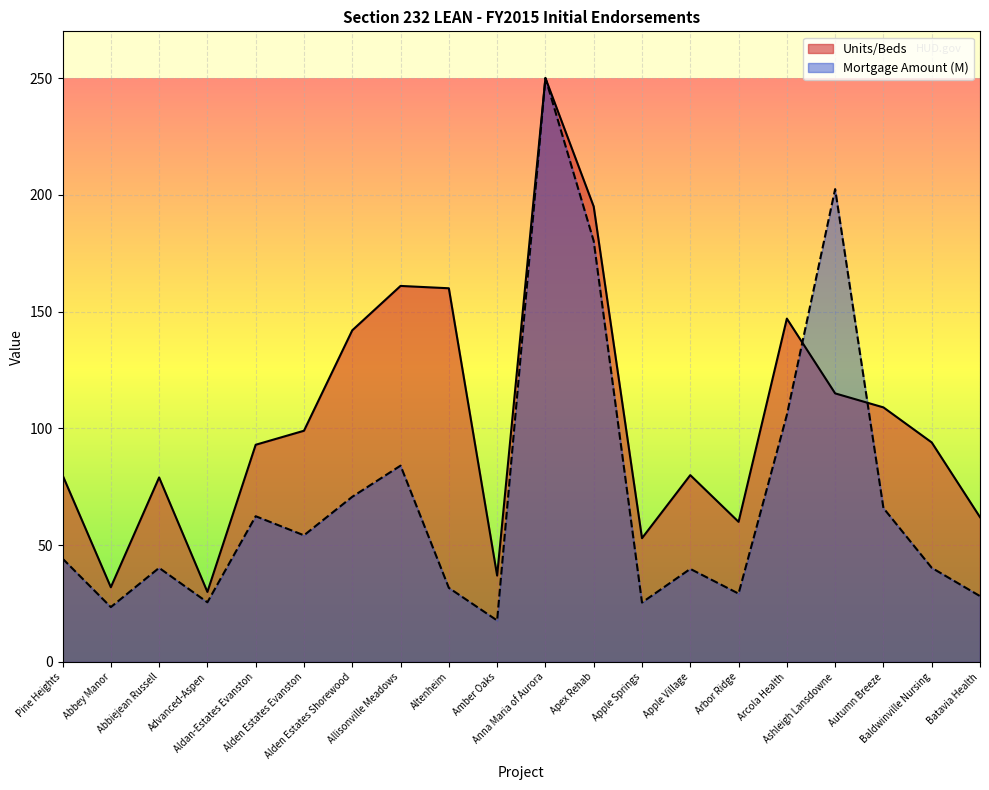

What is the difference between the maximum and minimum values in the Units/Beds series?

220.0